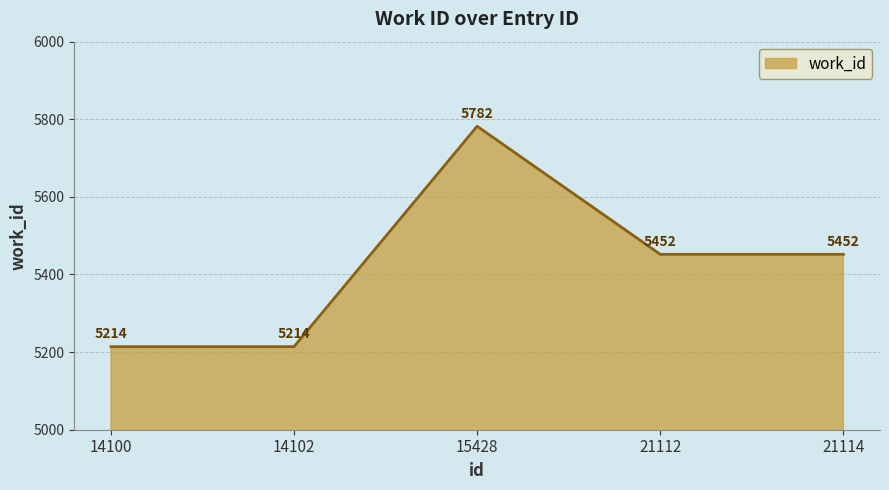

Between 14102 and 21112, which is larger?

21112